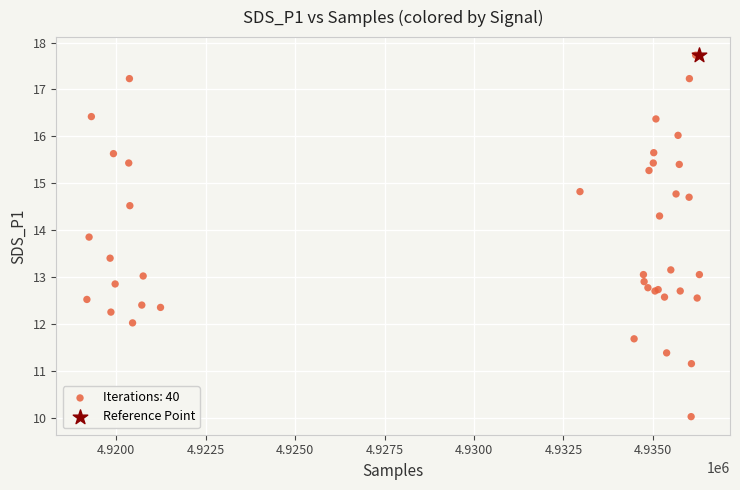

What are all the series names shown in the legend?

Iterations: 40, Reference Point